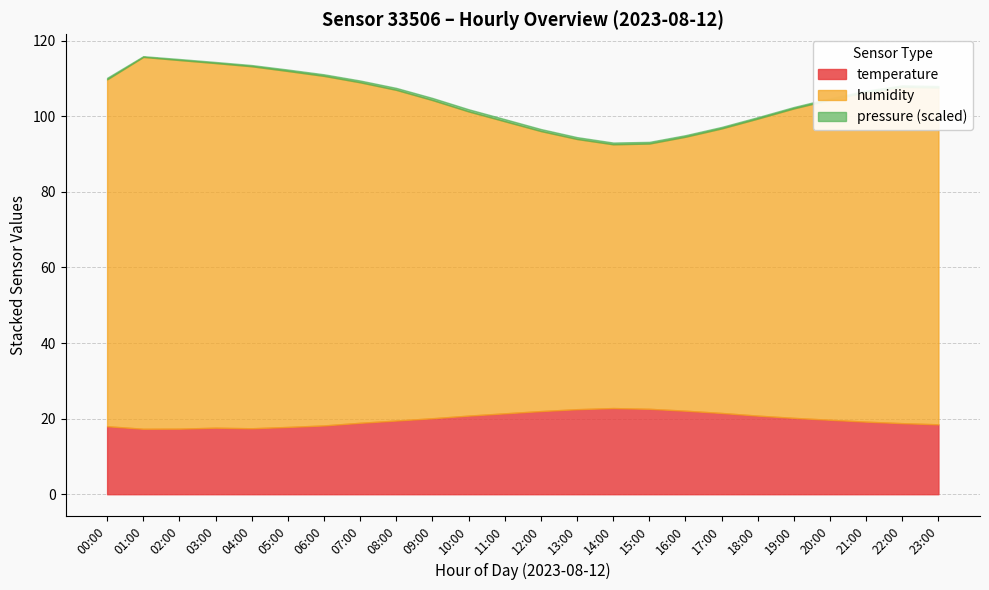

What is the total value across all series at 10:00?

101.9